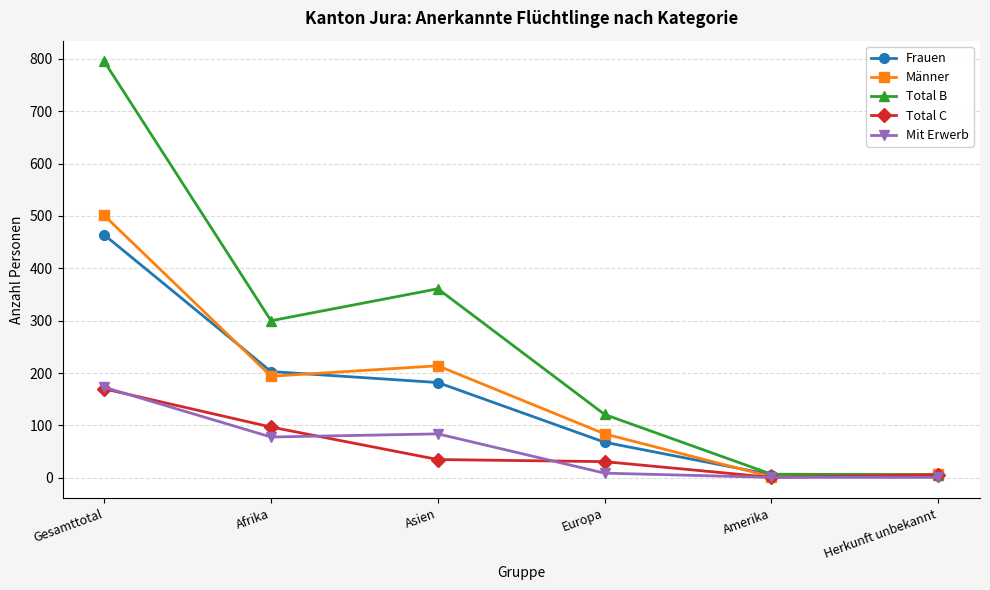

True or false: Total B has more than 2 points higher than both neighbors.

False